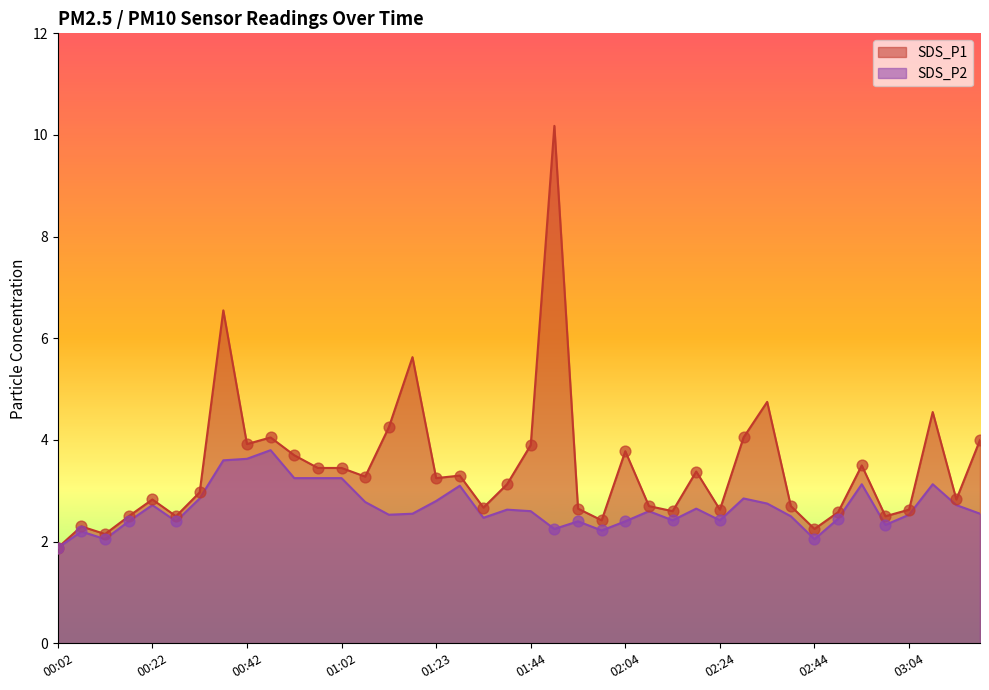

Which series reaches the minimum Y coordinate?

SDS_P1